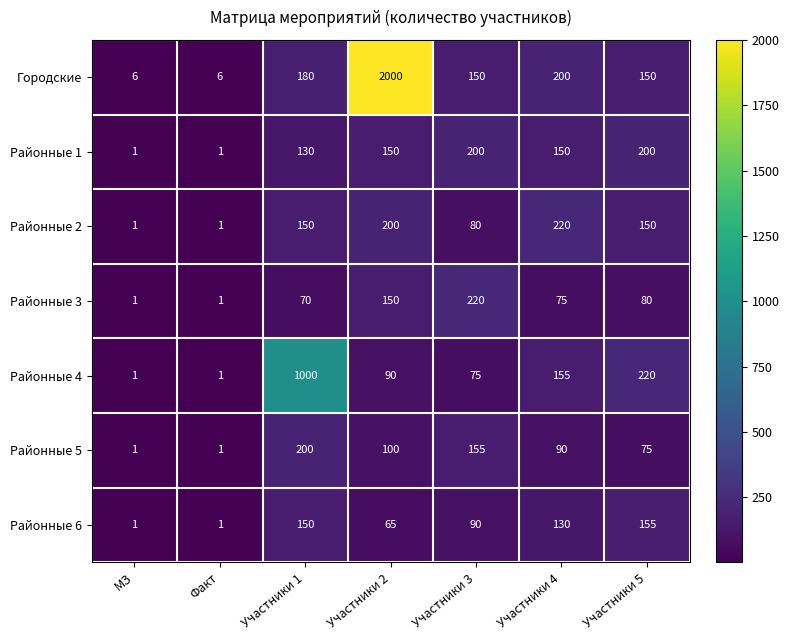

Is it true that Районные 5 equals 90 at Участники 4?

True